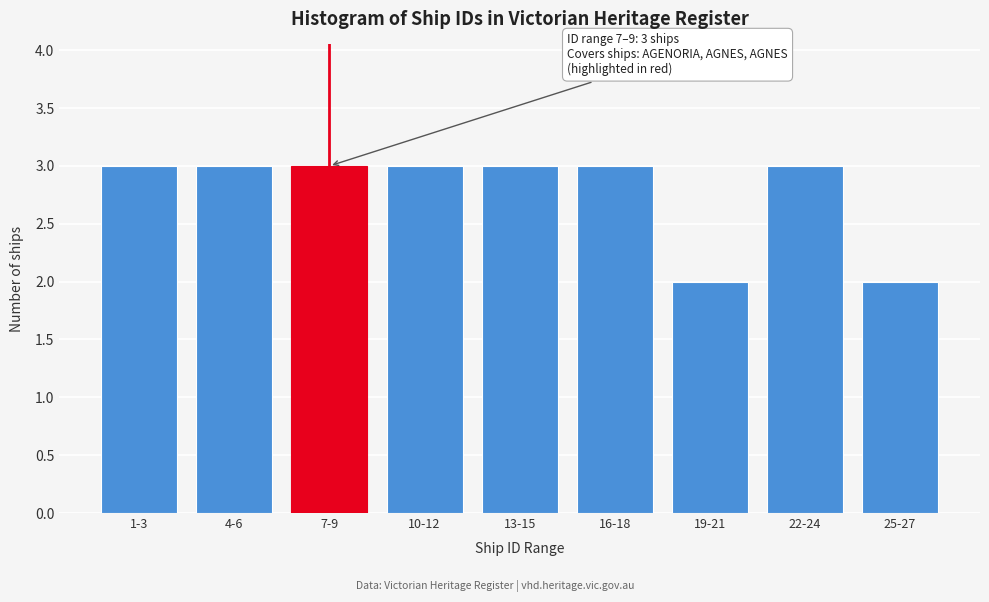

Reading left to right, extract all data points from this chart.

3	3	3	3	3	3	2	3	2